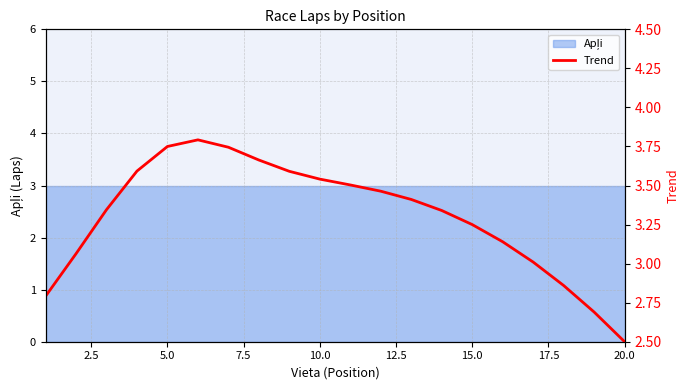

Reading right to left, extract all data points from this chart.

2.5	2.7	2.9	3.0	3.1	3.3	3.3	3.4	3.5	3.5	3.5	3.6	3.7	3.7	3.8	3.8	3.6	3.3	3.1	2.8